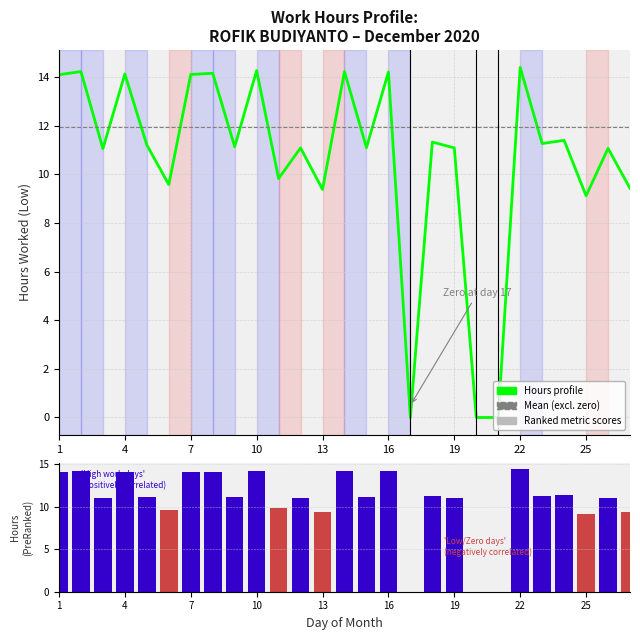

What is the approximate value at 4?

14.1